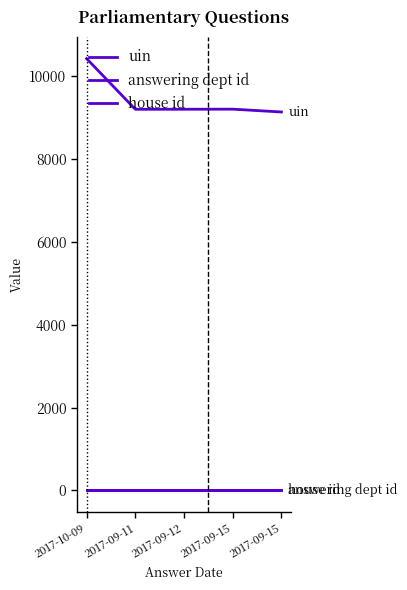

How many lines are shown in the chart?

3